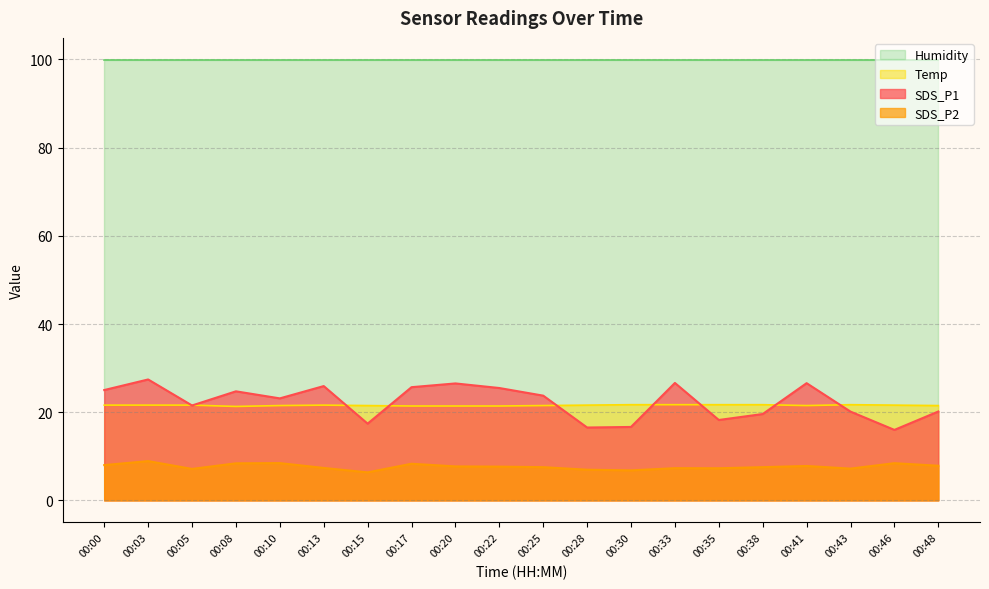

Which series has the largest total across all categories?

Humidity